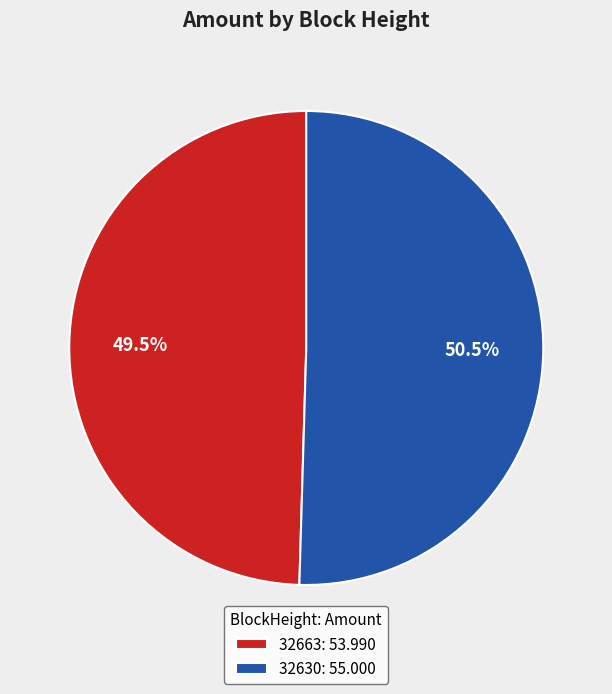

Count the number of slices in the pie.

2